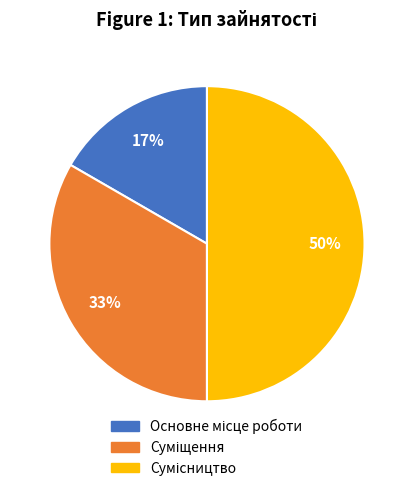

To the nearest percent, what is the average slice percentage?

33%